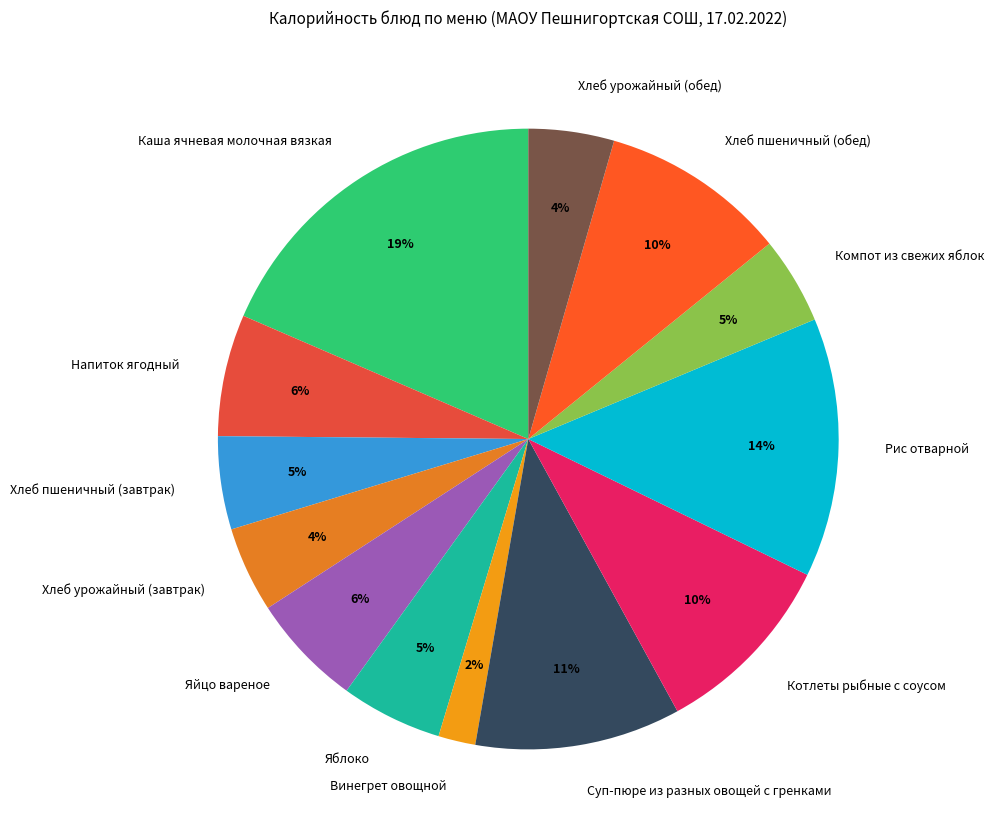

Do Хлеб урожайный (обед) and Компот из свежих яблок together represent more than half of the pie?

No